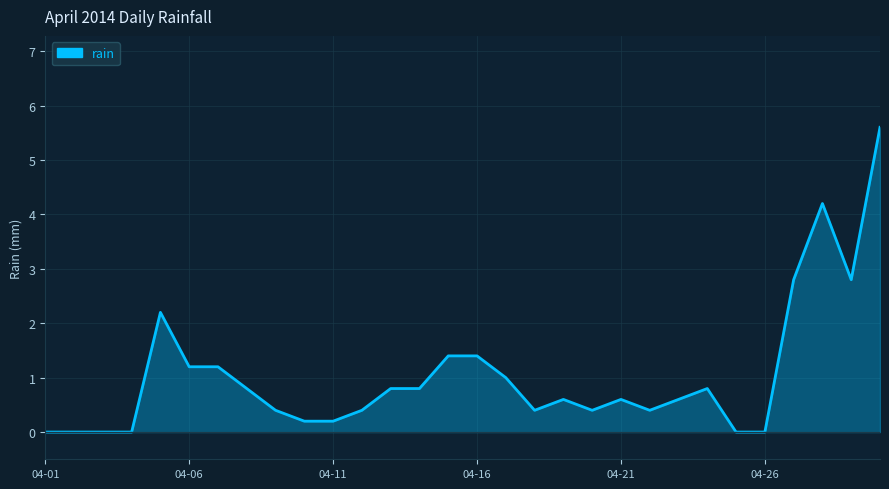

What is the greatest value displayed?

5.6